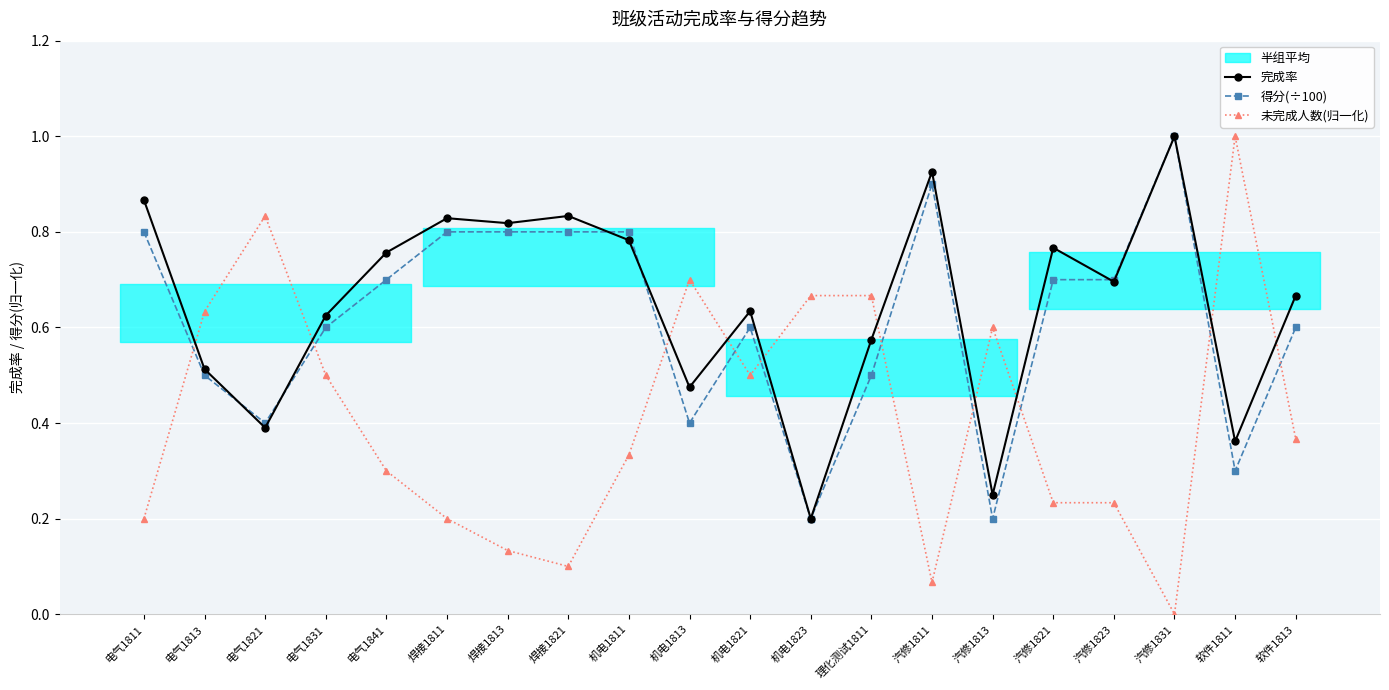

At which label is 未完成人数(归一化) closest to 0?

汽修1831